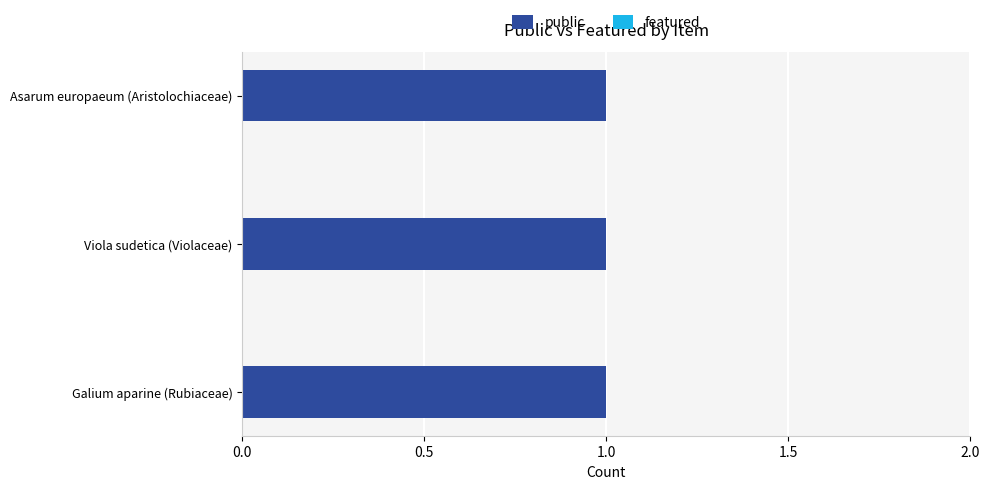

What is the label of the 2nd bar from the left?

Viola sudetica (Violaceae)